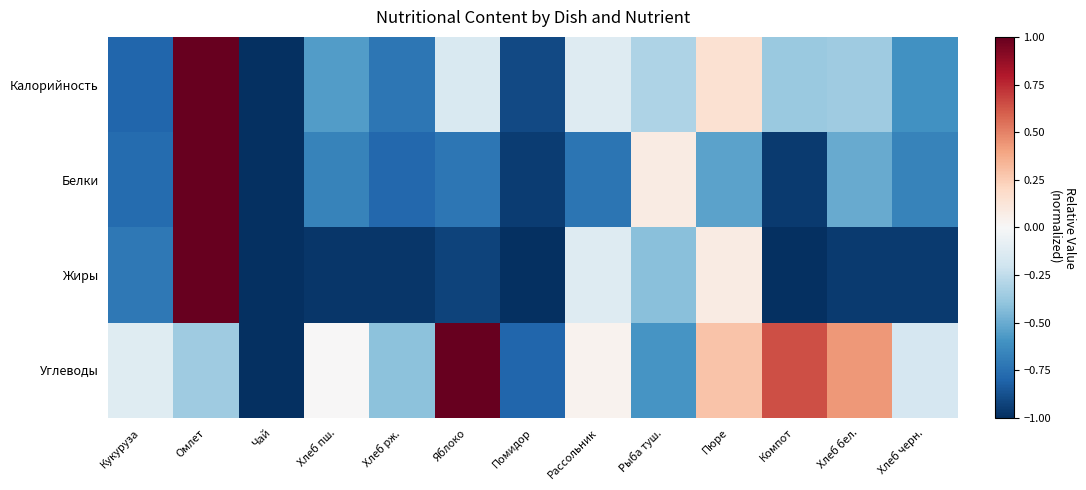

Which category has the highest value across all series?

Омлет